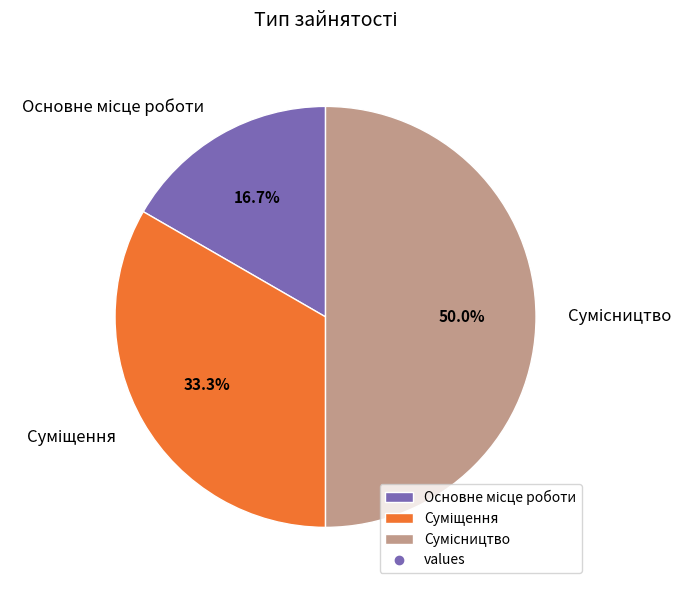

To the nearest percent, what is the difference between the largest and smallest slice percentages?

33%